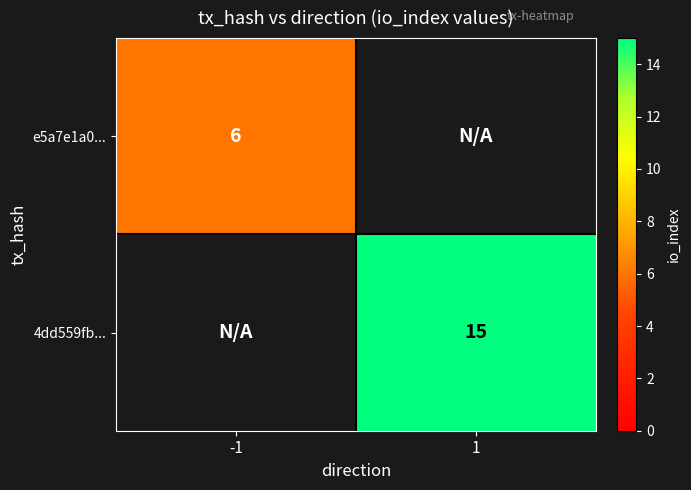

The value of e5a7e1a0... at -1 is 10.2. True or false?

False